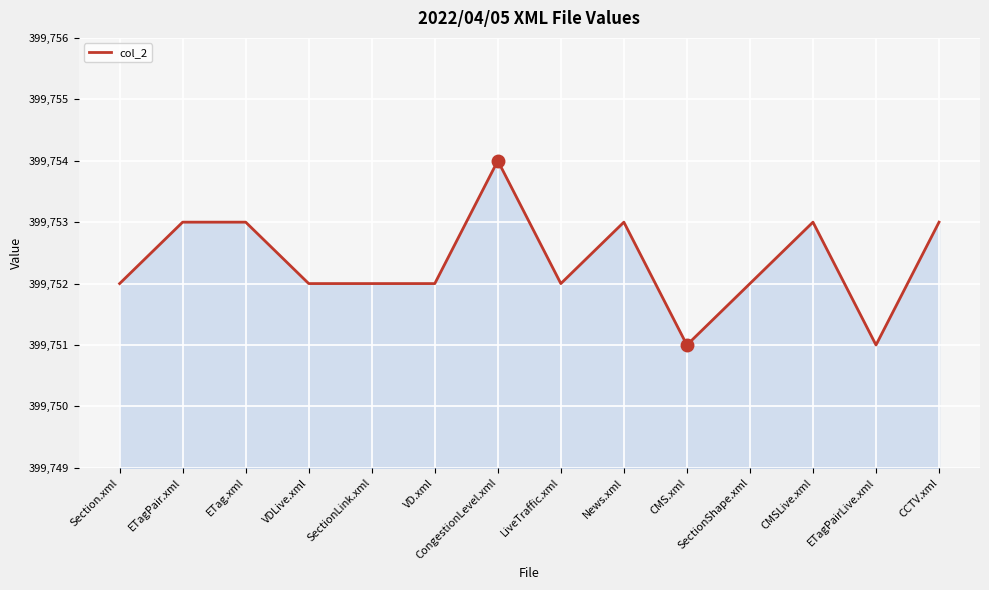

Which has a higher value, CMSLive.xml or CongestionLevel.xml?

CongestionLevel.xml